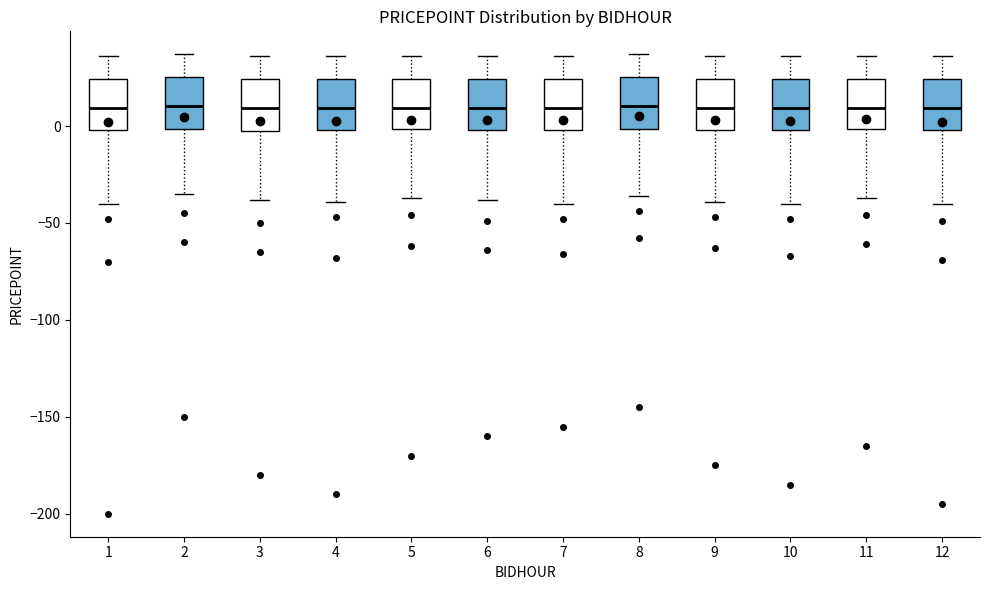

Where is the lower edge of the box at x = 6 on the y-axis? The values are not printed on the chart, so give them approximately, as read against the axis.

0